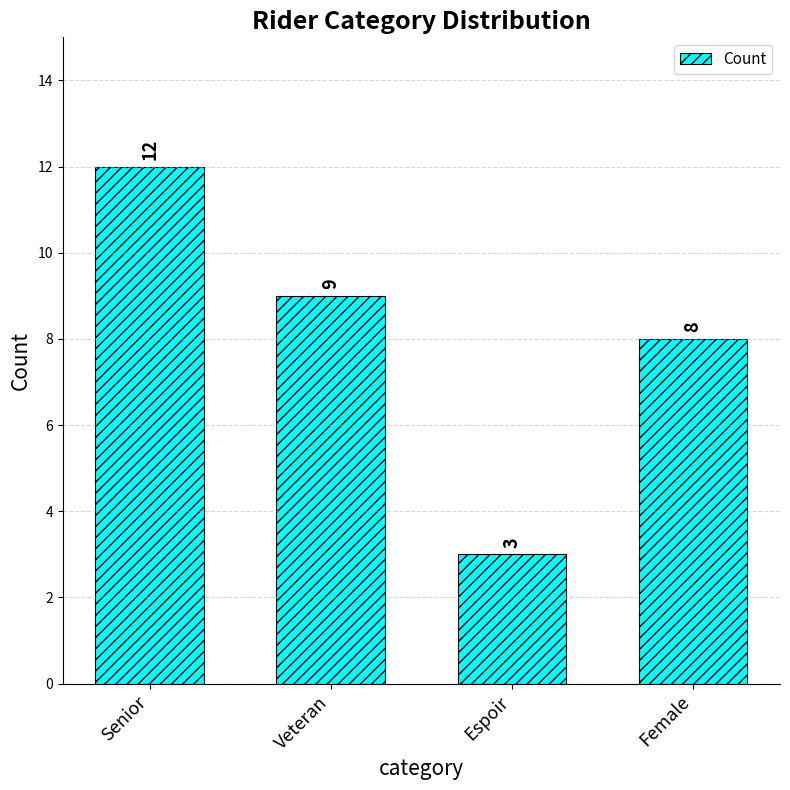

What is the sum of all values?

32